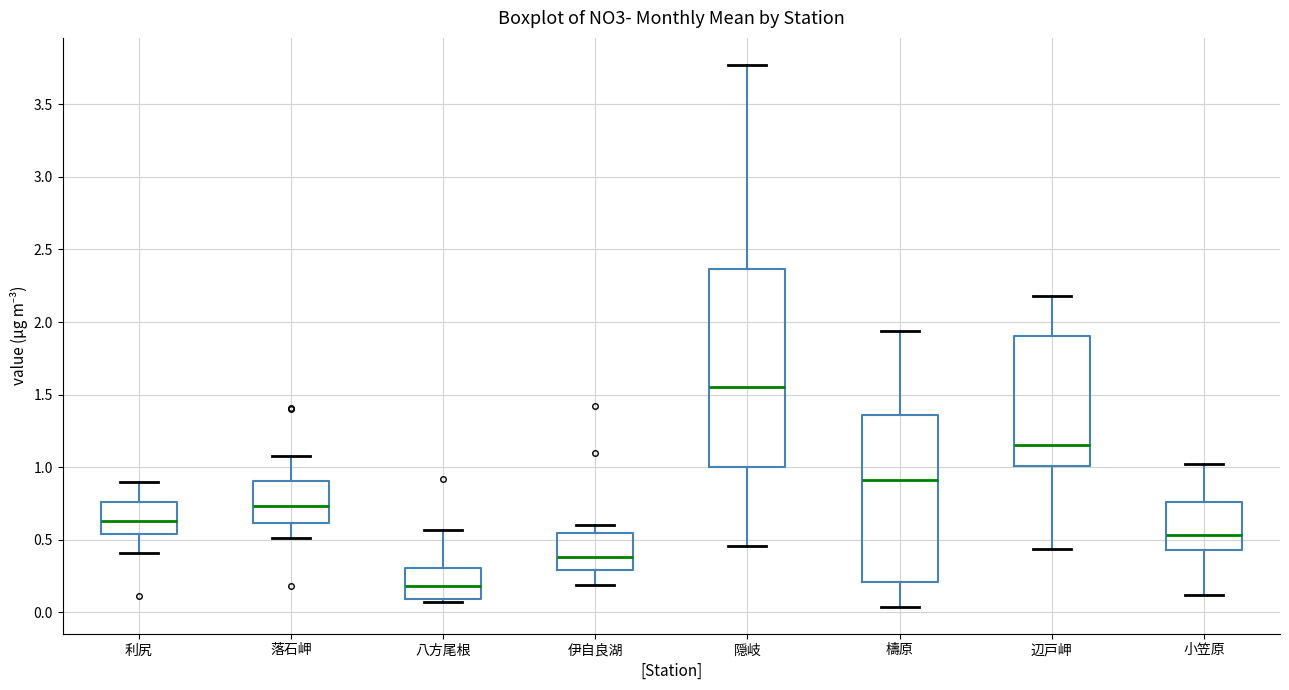

Reading left to right, read every box against the y-axis: the position of its median line, the range the box covers, and the ends of its whiskers. The values are not printed on the chart, so give them approximately, as read against the axis.

利尻: median 0.65, box 0.55 to 0.75, whiskers 0.40 to 0.90
落石岬: median 0.75, box 0.60 to 0.90, whiskers 0.50 to 1.10
八方尾根: median 0.20, box 0.10 to 0.30, whiskers 0.05 to 0.55
伊自良湖: median 0.40, box 0.30 to 0.55, whiskers 0.20 to 0.60
隠岐: median 1.55, box 1.00 to 2.35, whiskers 0.45 to 3.75
檮原: median 0.90, box 0.20 to 1.35, whiskers 0.05 to 1.95
辺戸岬: median 1.15, box 1.00 to 1.90, whiskers 0.45 to 2.20
小笠原: median 0.55, box 0.45 to 0.75, whiskers 0.10 to 1.00